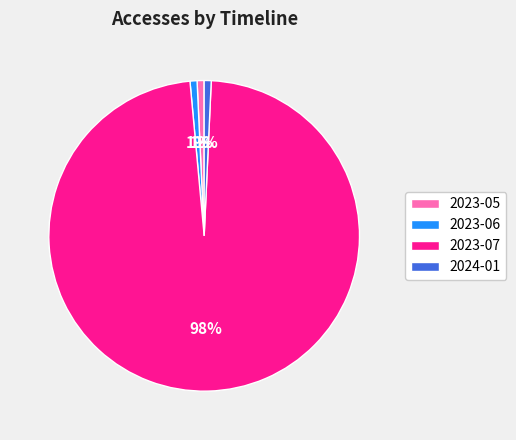

Do 2023-05 and 2023-06 together represent more than half of the pie?

No